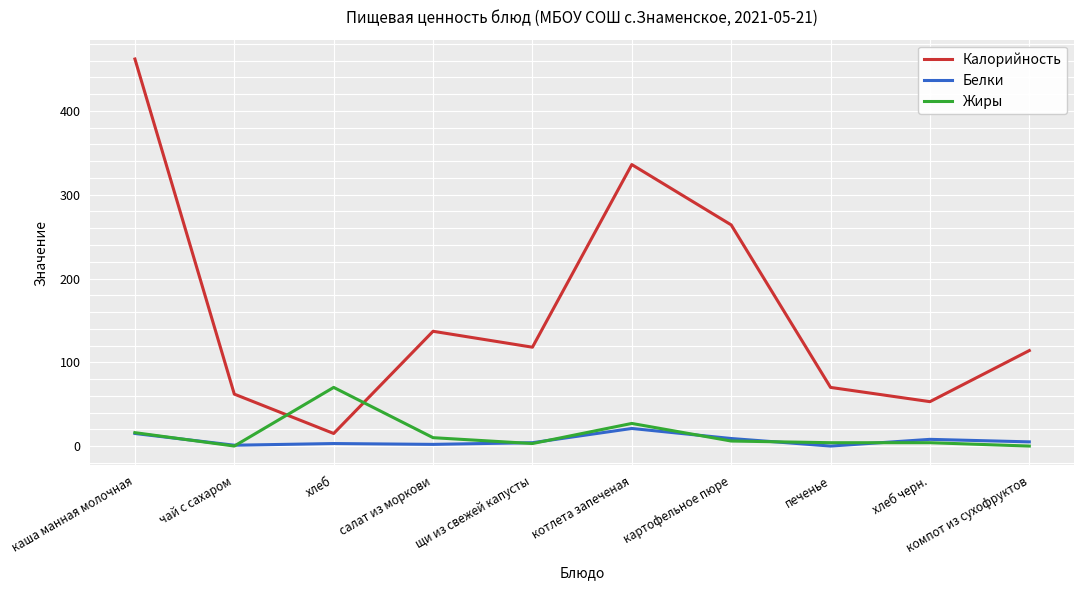

Is it true that Калорийность equals 155 at картофельное пюре?

False